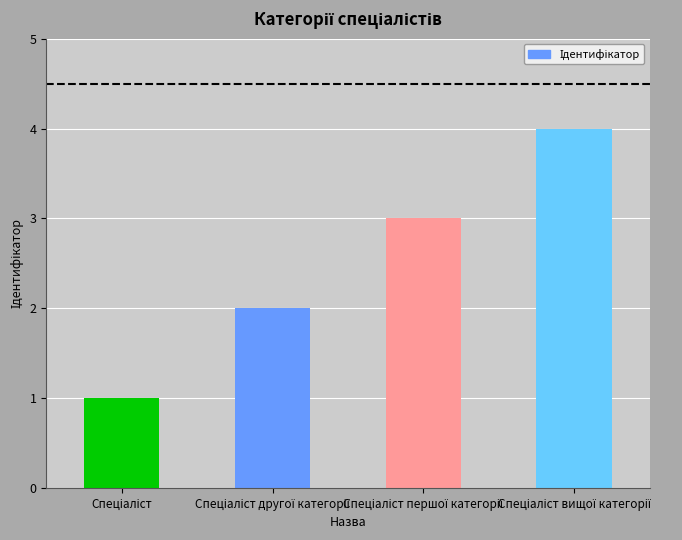

What is the maximum value shown in the chart?

4